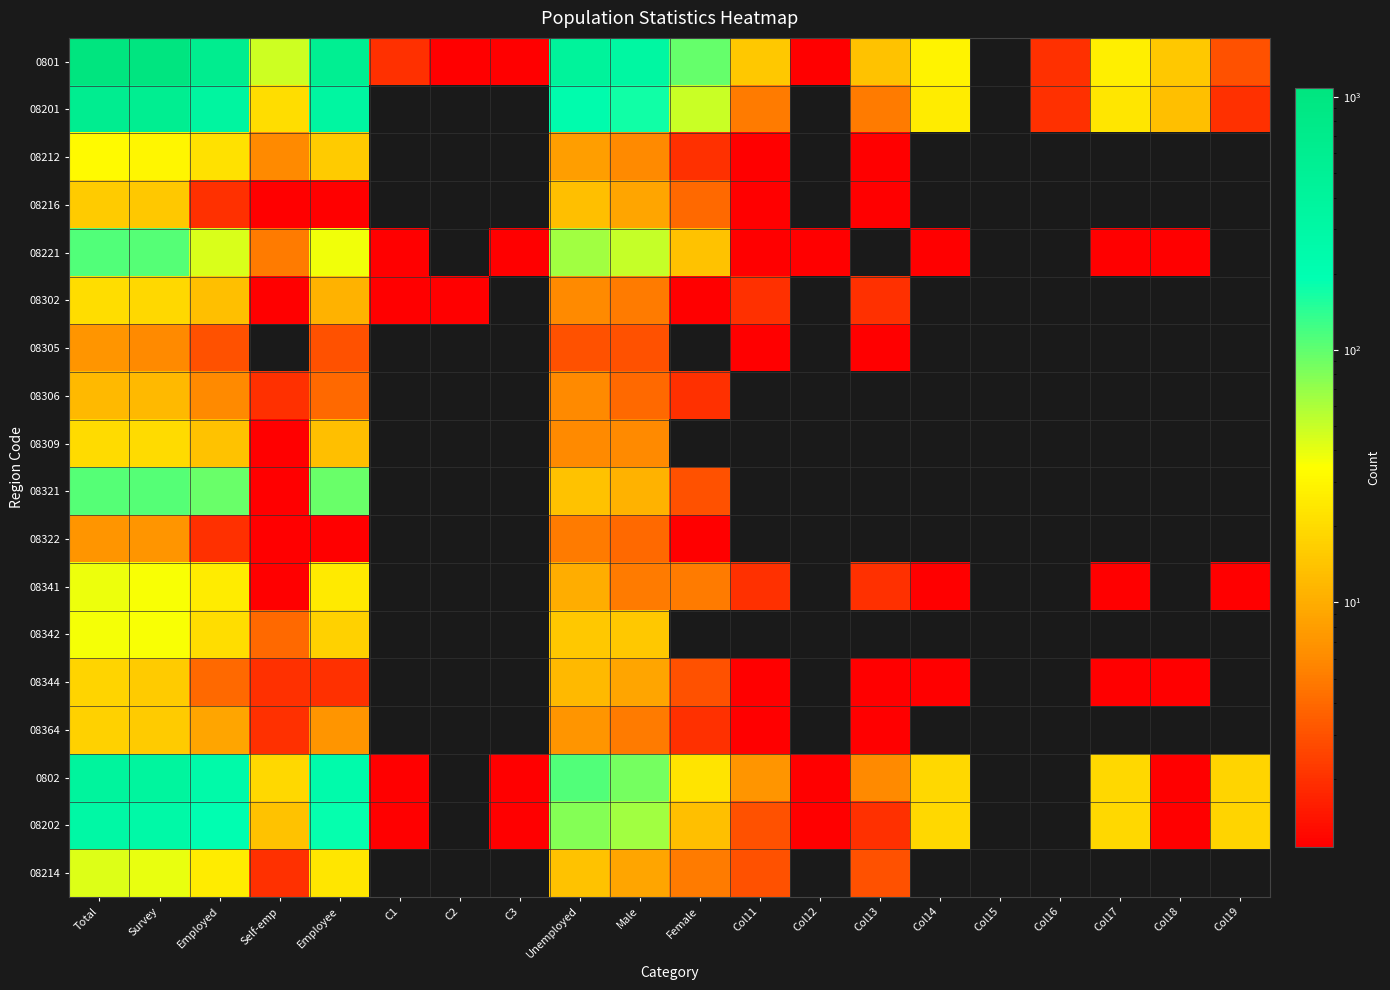

Which has a higher value, Employed or Self-emp?

Employed